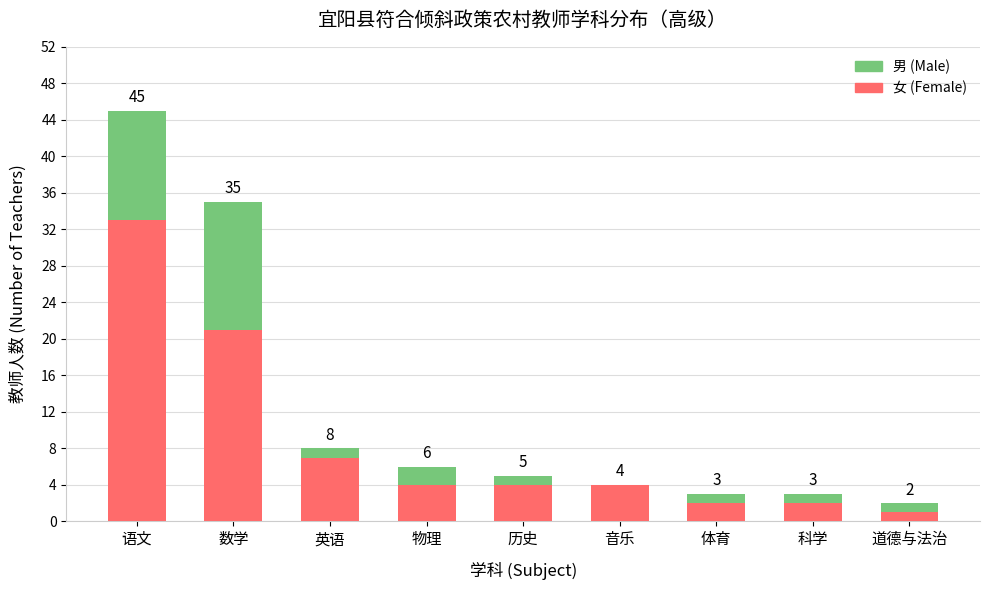

What are all the series names shown in the legend?

男 (Male), 女 (Female)